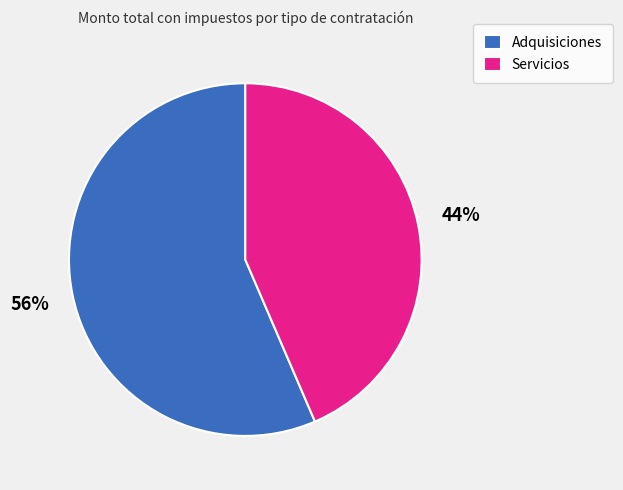

To the nearest percent, what is the average slice percentage?

50%